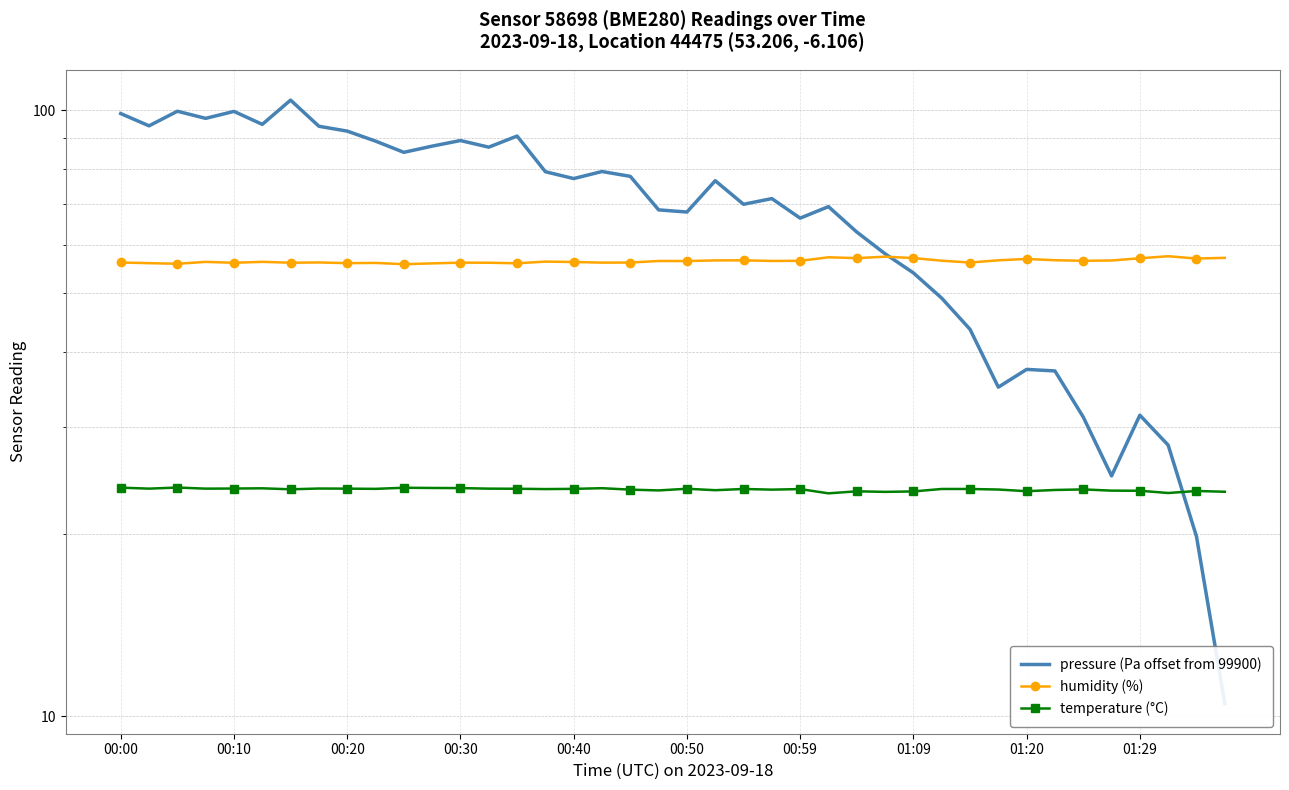

How many interior local peaks does the pressure (Pa offset from 99900) series have?

11